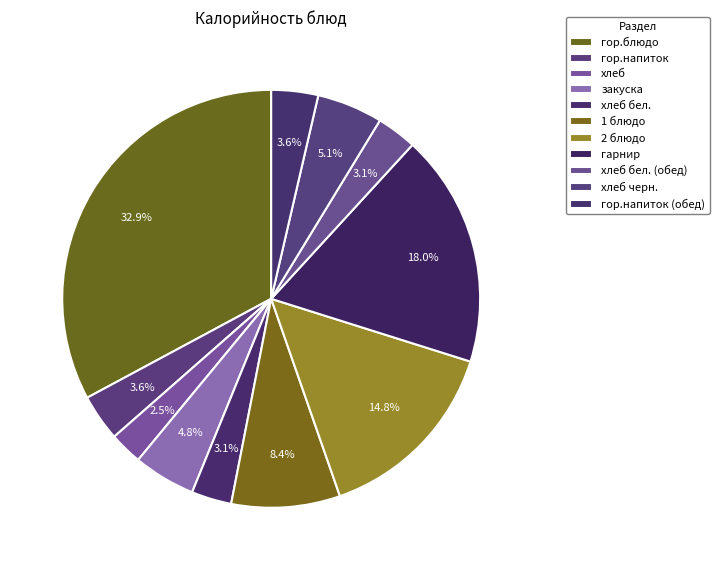

How many segments does this pie chart have?

11